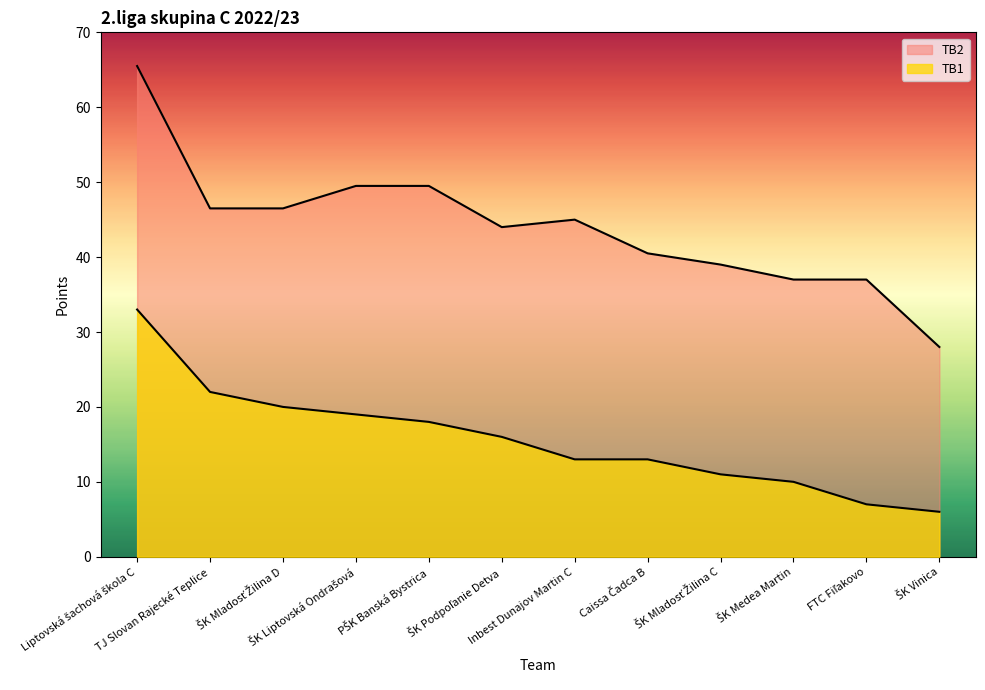

What is the approximate value of TB1 at Liptovská šachová škola C?

33.0